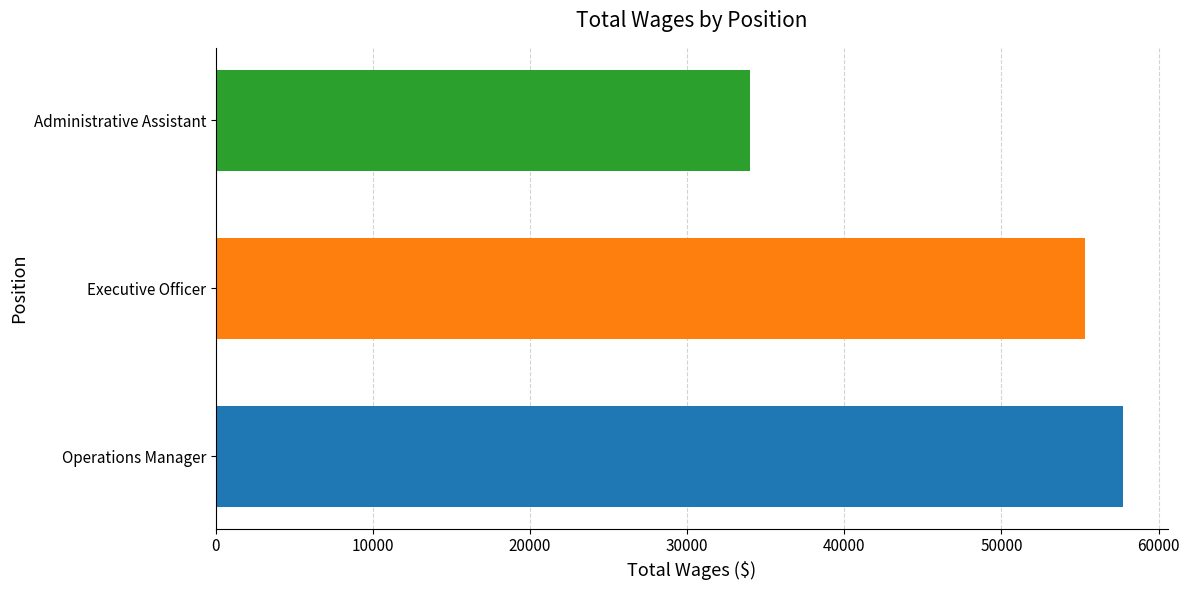

What is the ratio of the value at Executive Officer to the value at Operations Manager?

1.0